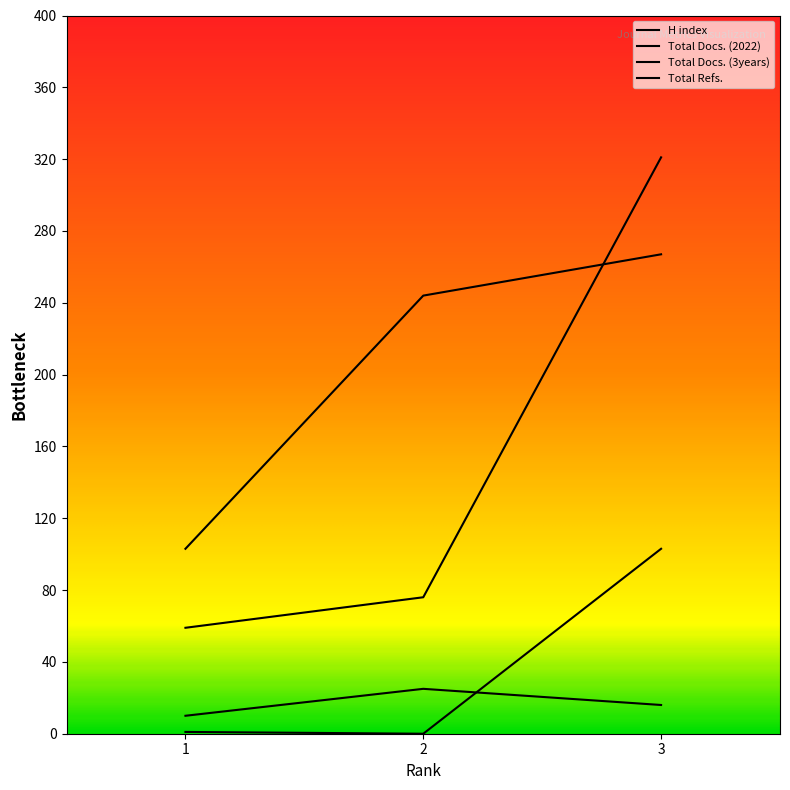

What is the maximum value for Total Docs. (3years)?

103